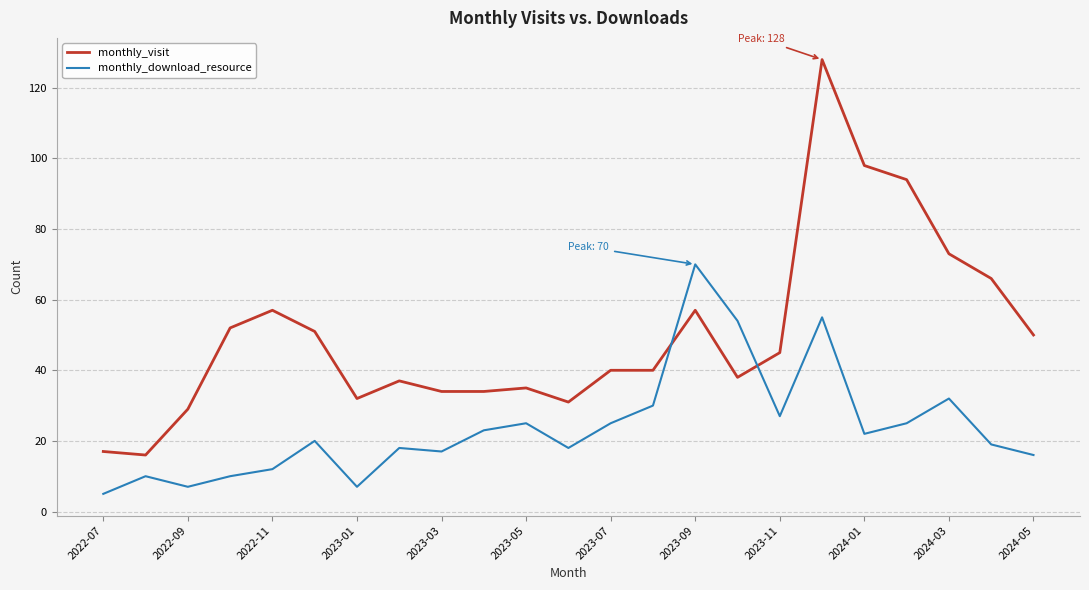

Which series has the largest total across all categories?

monthly_visit